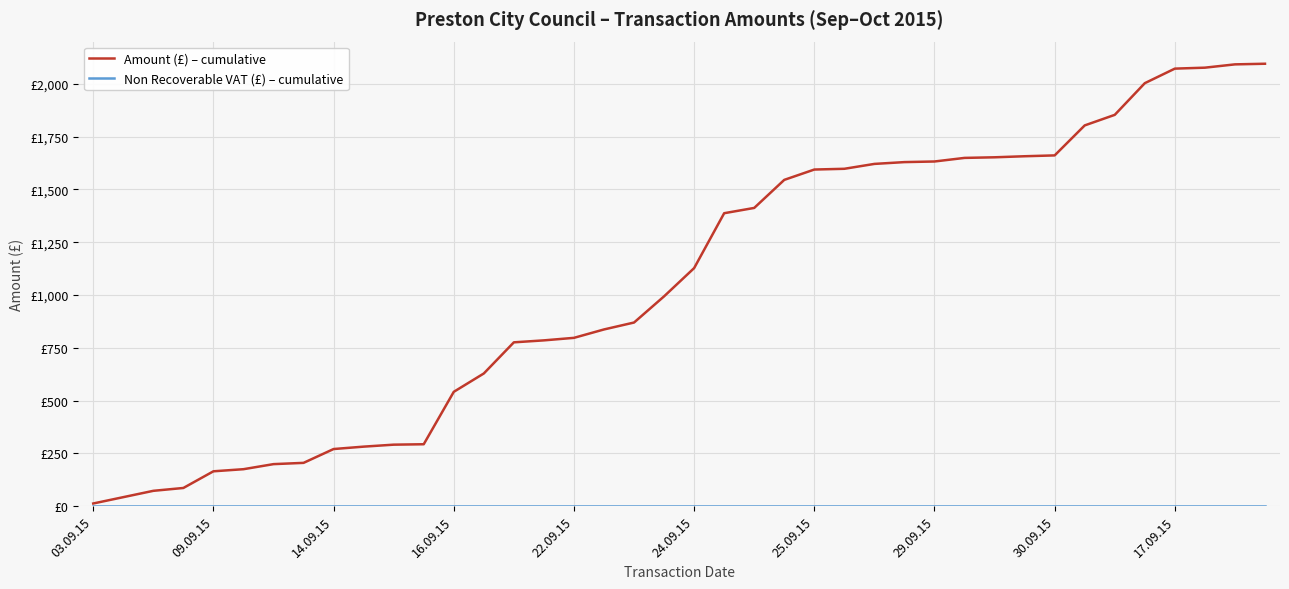

Does the chart have visible grid lines?

Yes